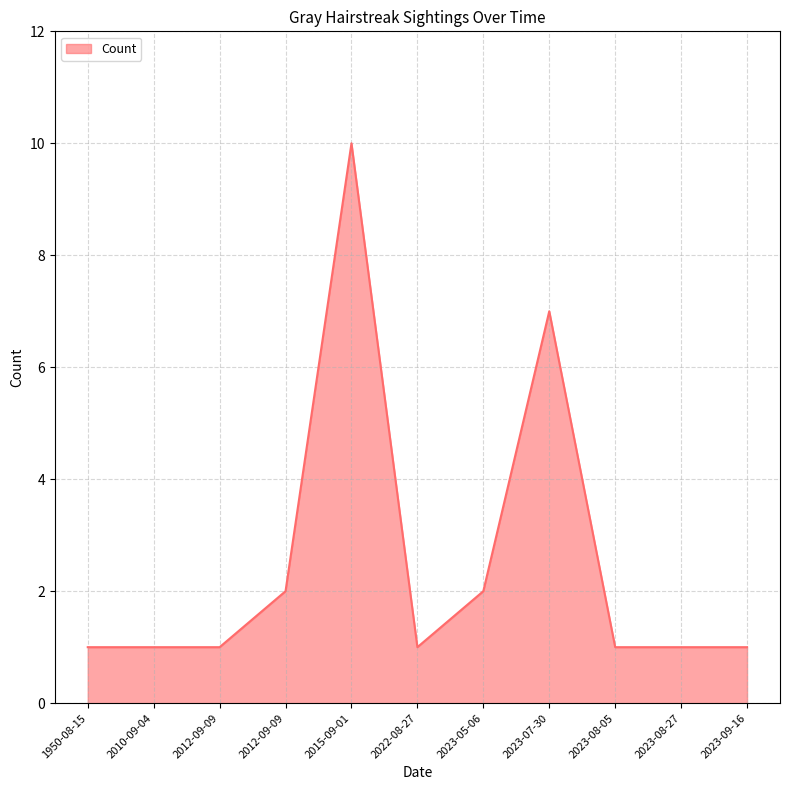

Is it true that the value at 2023-08-27 is 1?

True